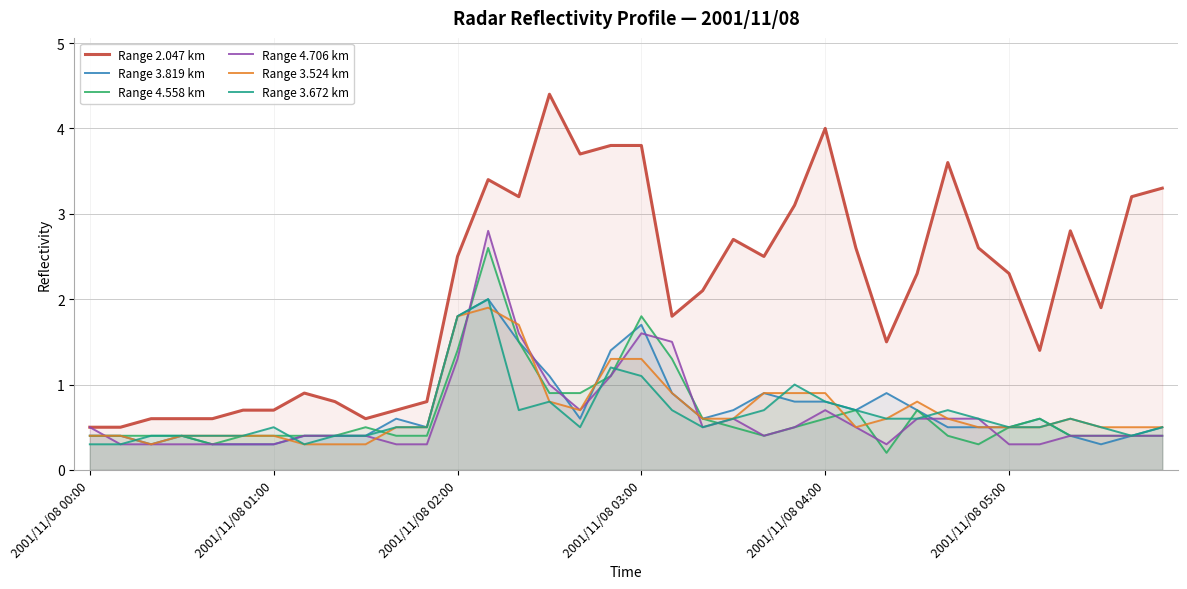

What is the value of the Range 3.672 km point at the 14th from the left?

2.0